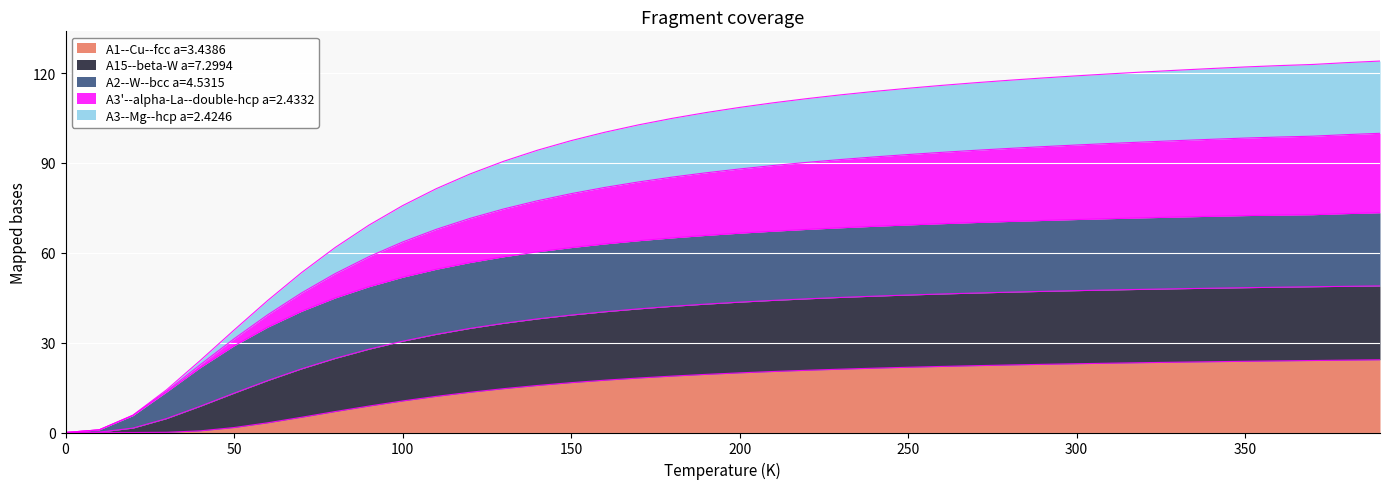

Is the value of A15--beta-W a=7.2994 at 370.0 greater than the value of A1--Cu--fcc a=3.4386 at 250.0?

Yes